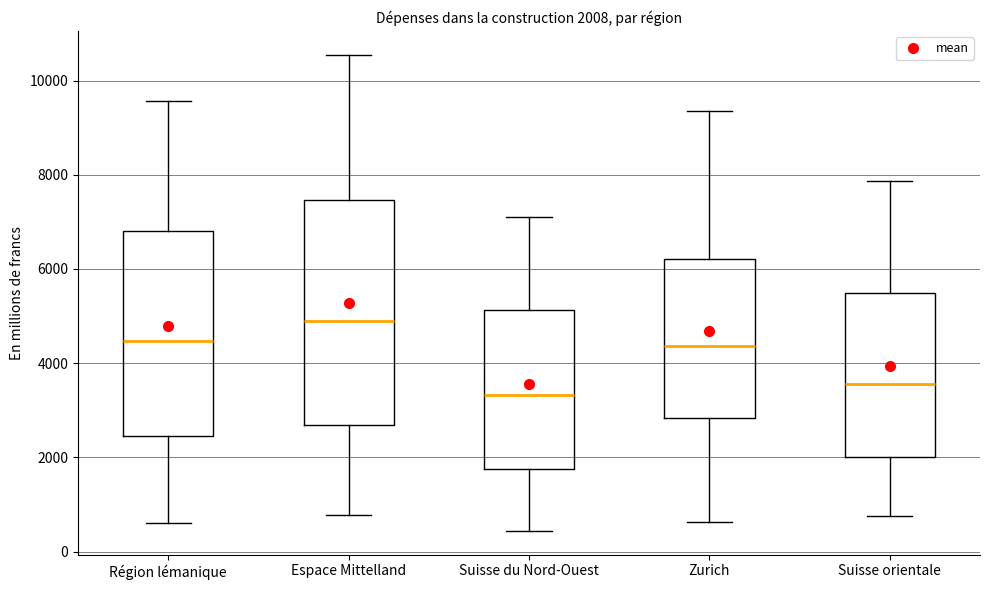

Which box is the tallest, from its lower edge to its upper edge?

Espace Mittelland